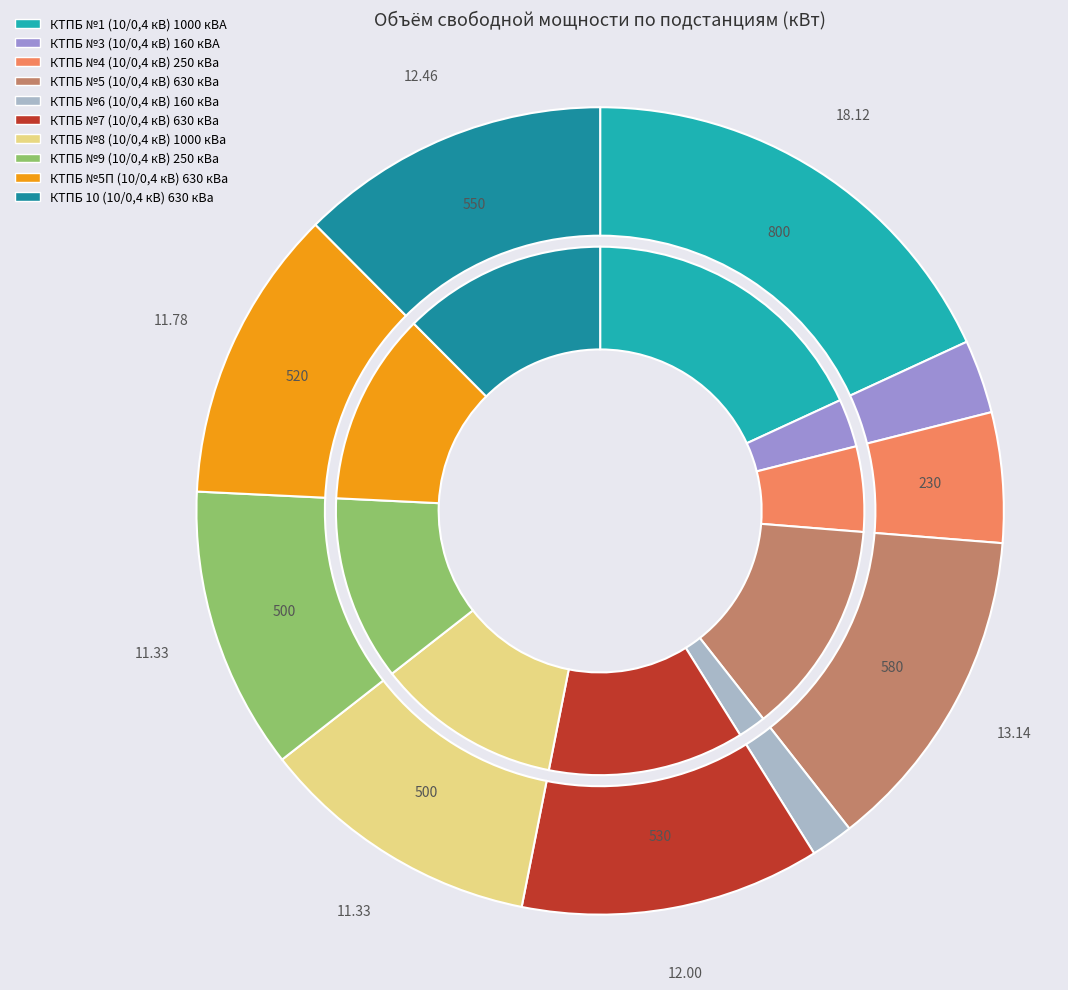

Rank the categories by value from highest to lowest.

КТПБ №1 (10/0,4 кВ) 1000 кВА, КТПБ №5 (10/0,4 кВ) 630 кВа, КТПБ 10 (10/0,4 кВ) 630 кВа, КТПБ №7 (10/0,4 кВ) 630 кВа, КТПБ №5П (10/0,4 кВ) 630 кВа, КТПБ №8 (10/0,4 кВ) 1000 кВа, КТПБ №9 (10/0,4 кВ) 250 кВа, КТПБ №4 (10/0,4 кВ) 250 кВа, КТПБ №3 (10/0,4 кВ) 160 кВА, КТПБ №6 (10/0,4 кВ) 160 кВа